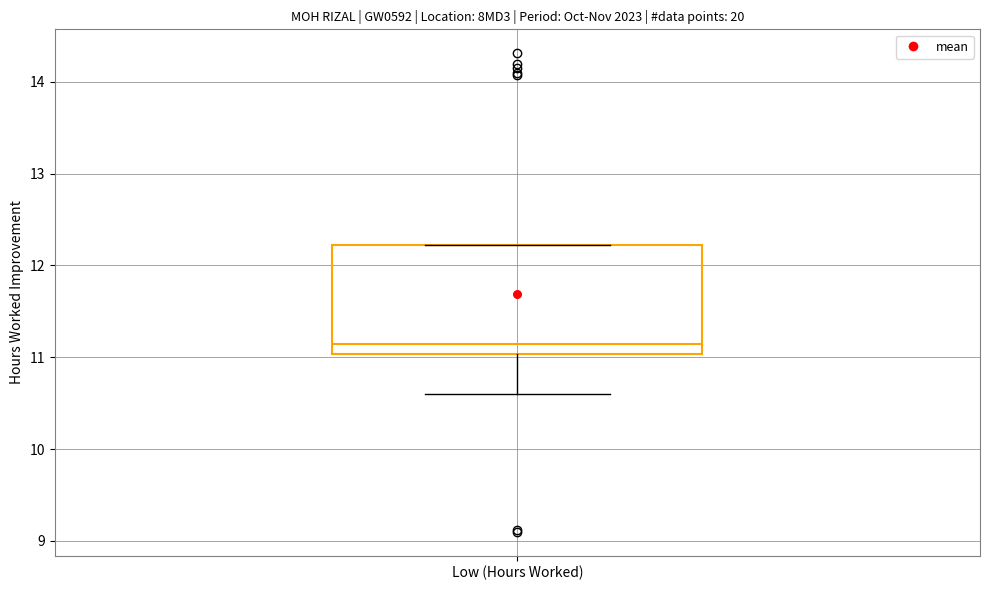

Read this box plot against the y-axis: the position of the median line, the range covered by the box, and the ends of both whiskers. The values are not printed on the chart, so give them approximately, as read against the axis.

median 11.2, box 11.0 to 12.2, whiskers 10.6 to 12.2